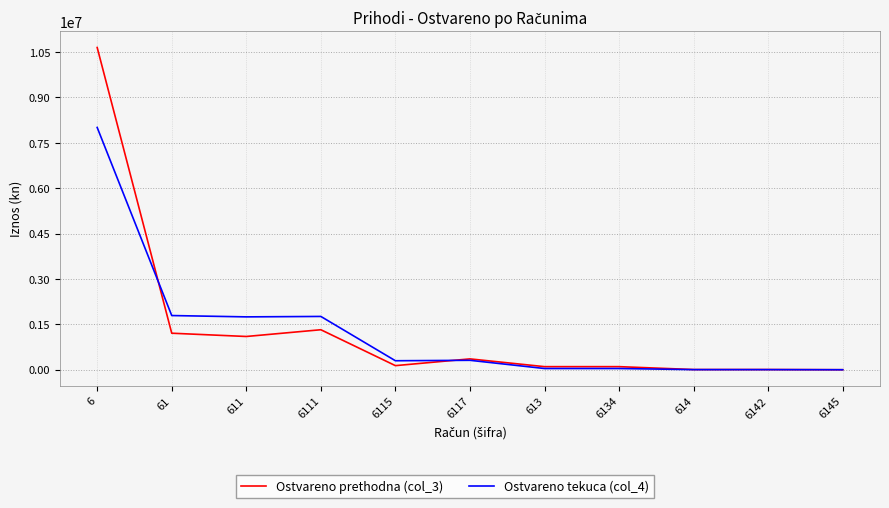

At which category does Ostvareno prethodna (col_3) reach its first local peak?

6111